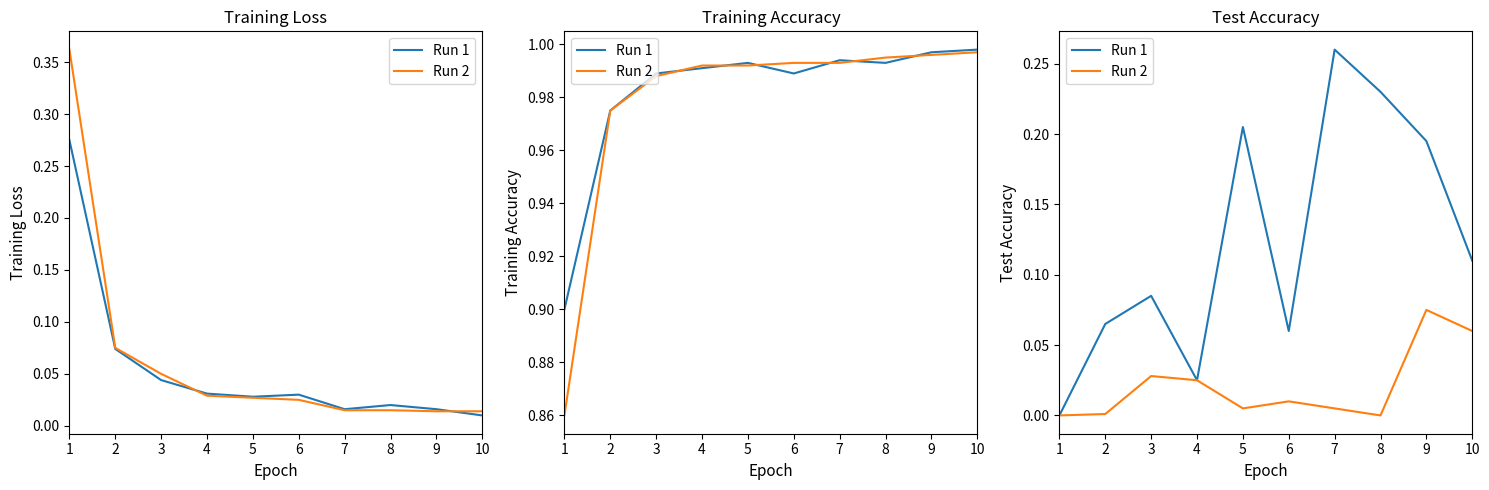

True or false: Run 2 and Run 1 intersect in this chart.

False